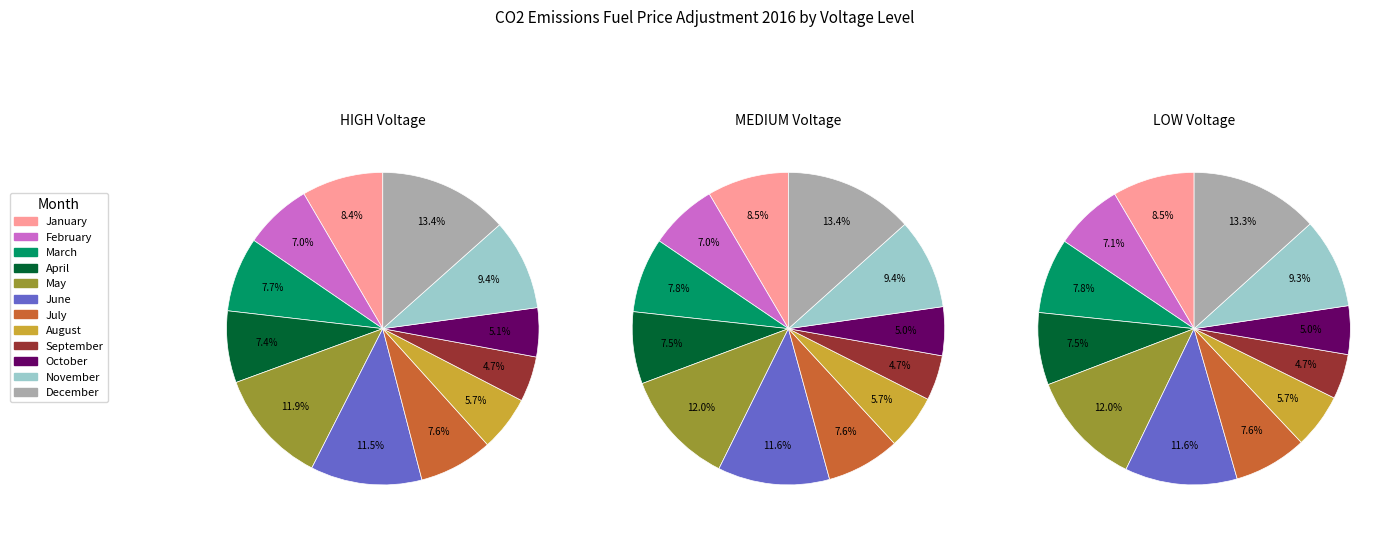

Count the number of slices in the pie.

12